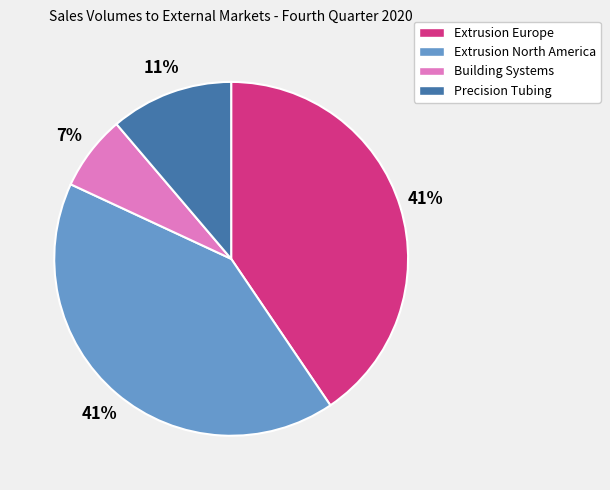

To the nearest percent, what is the average slice percentage?

25%